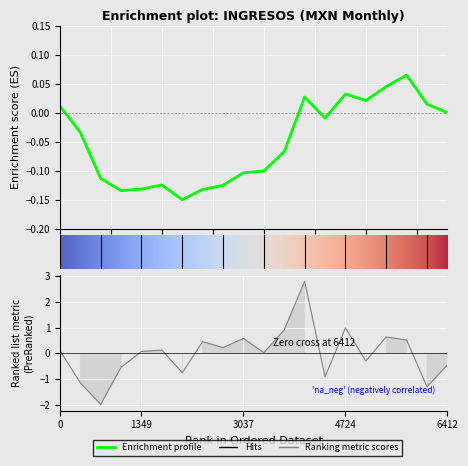

What is the change in value from 11 to 17?

+1.1